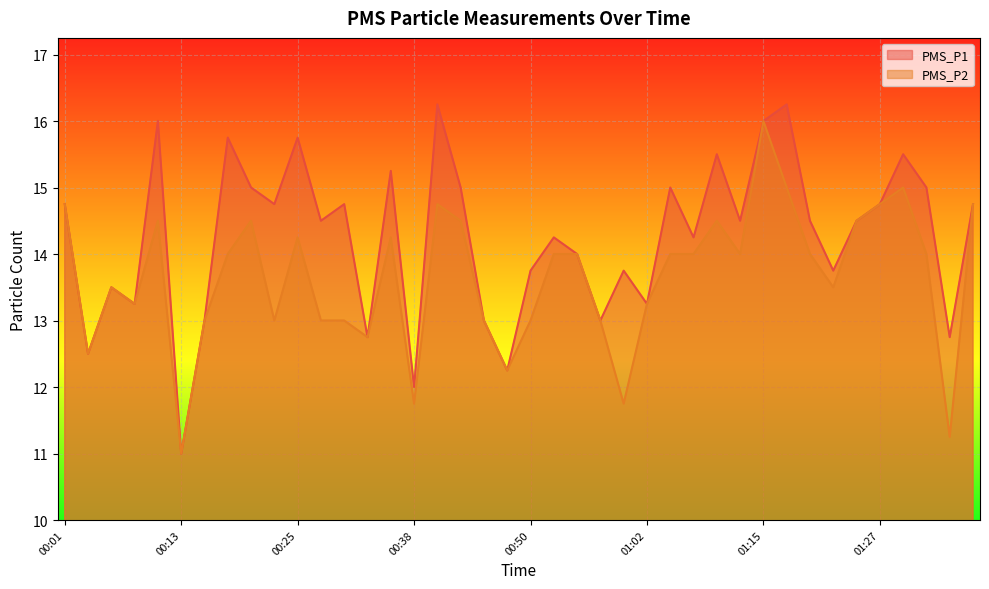

Reading right to left, list all the values displayed in this chart.

PMS_P1: 14.8	12.8	15.0	15.5	14.8	14.5	13.8	14.5	16.2	16.0	14.5	15.5	14.2	15.0	13.2	13.8	13.0	14.0	14.2	13.8	12.2	13.0	15.0	16.2	12.0	15.2	12.8	14.8	14.5	15.8	14.8	15.0	15.8	13.0	11.0	16.0	13.2	13.5	12.5	14.8
PMS_P2: 14.8	11.2	14.0	15.0	14.8	14.5	13.5	14.0	15.0	16.0	14.0	14.5	14.0	14.0	13.2	11.8	13.0	14.0	14.0	13.0	12.2	13.0	14.5	14.8	11.8	14.2	12.8	13.0	13.0	14.2	13.0	14.5	14.0	13.0	11.0	14.5	13.2	13.5	12.5	14.8